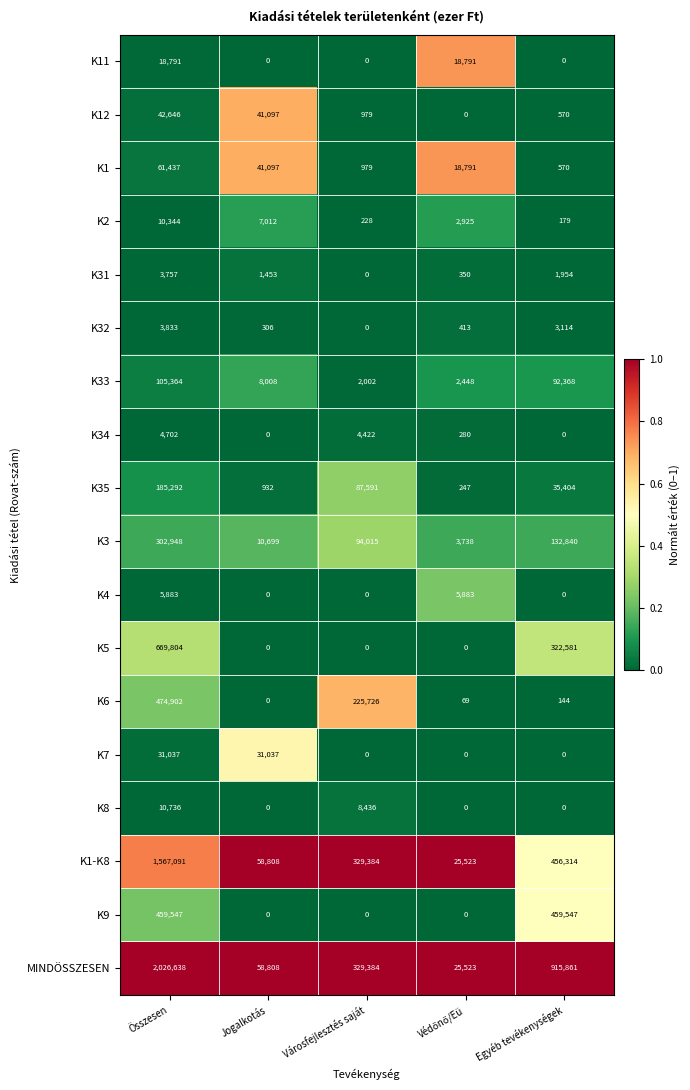

The K4 series shows 2916 at Egyéb tevékenységek. True or false?

False